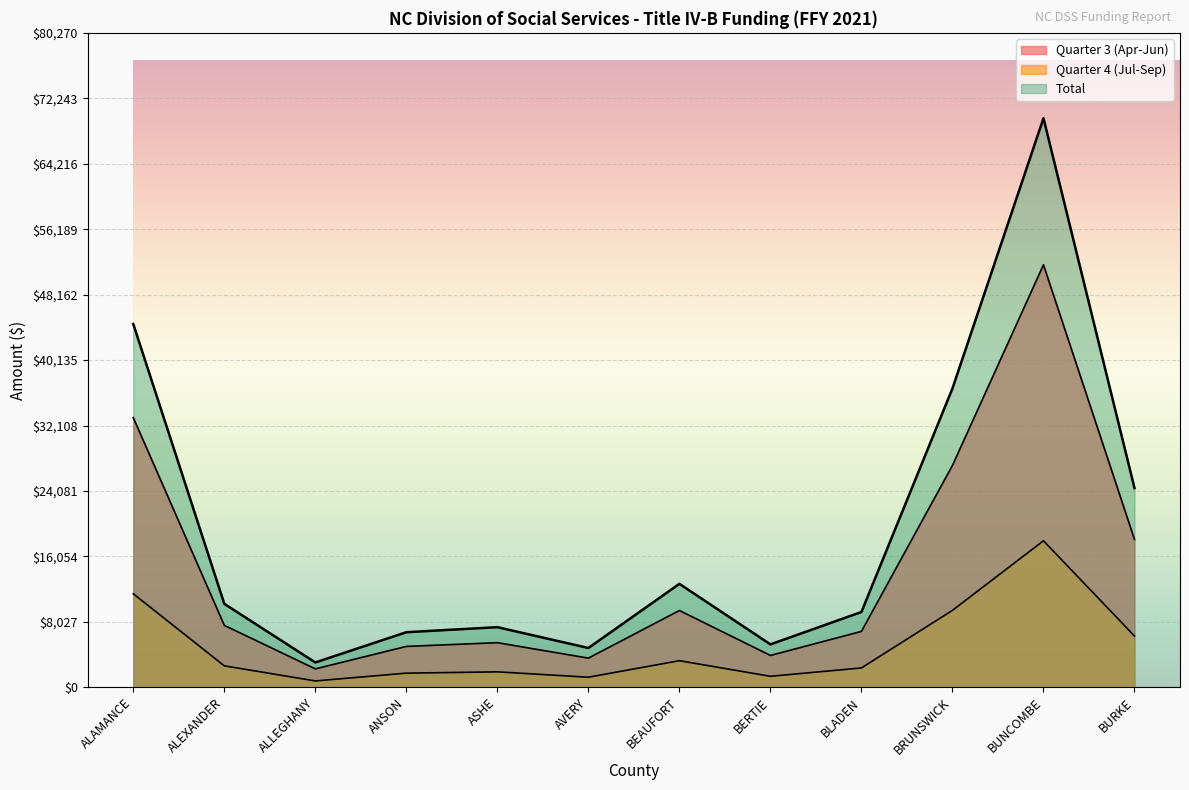

Rank the series at BERTIE from highest to lowest value.

Total, Quarter 3 (Apr-Jun), Quarter 4 (Jul-Sep)